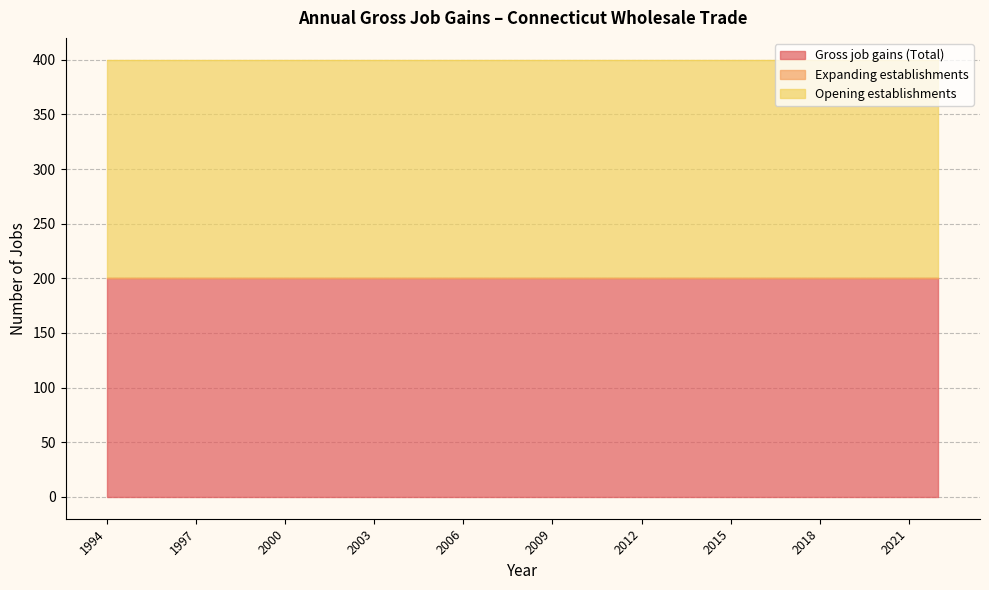

Which has a higher value, 2008 or 2001?

2008